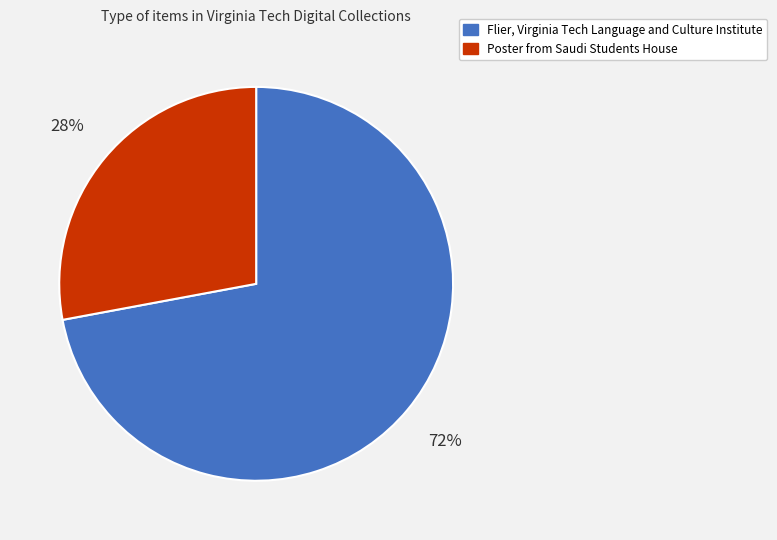

Does Flier, Virginia Tech Language and Culture Institute represent more than half of the total?

Yes